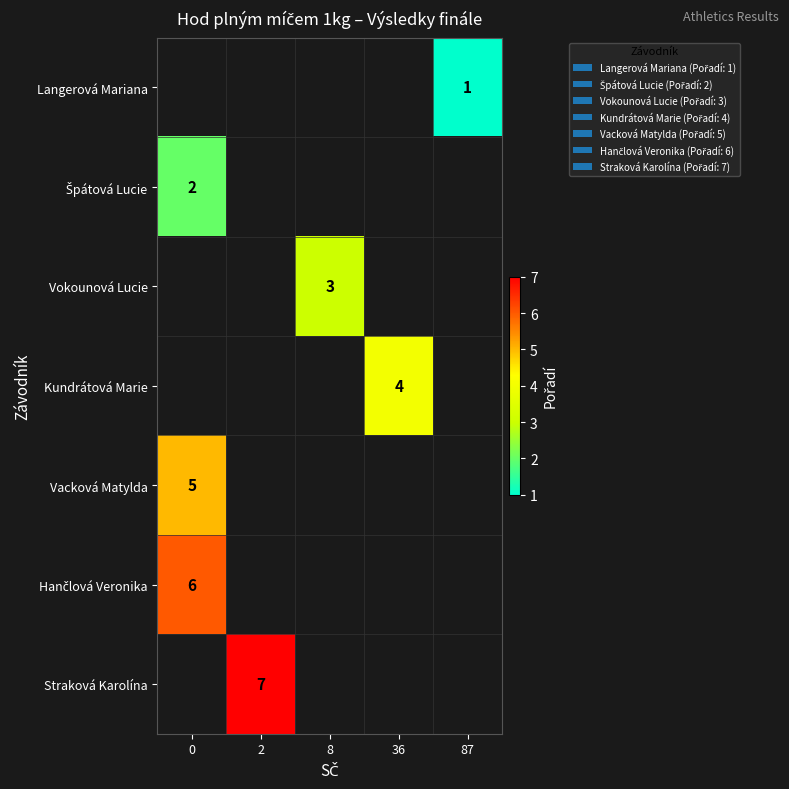

Is it true that Langerová Mariana equals 0.5 at 87?

False